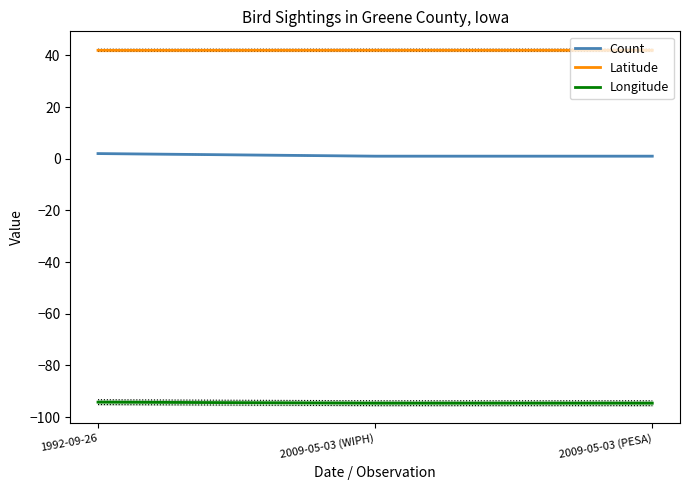

The value of Count at 1992-09-26 is 0.8. True or false?

False